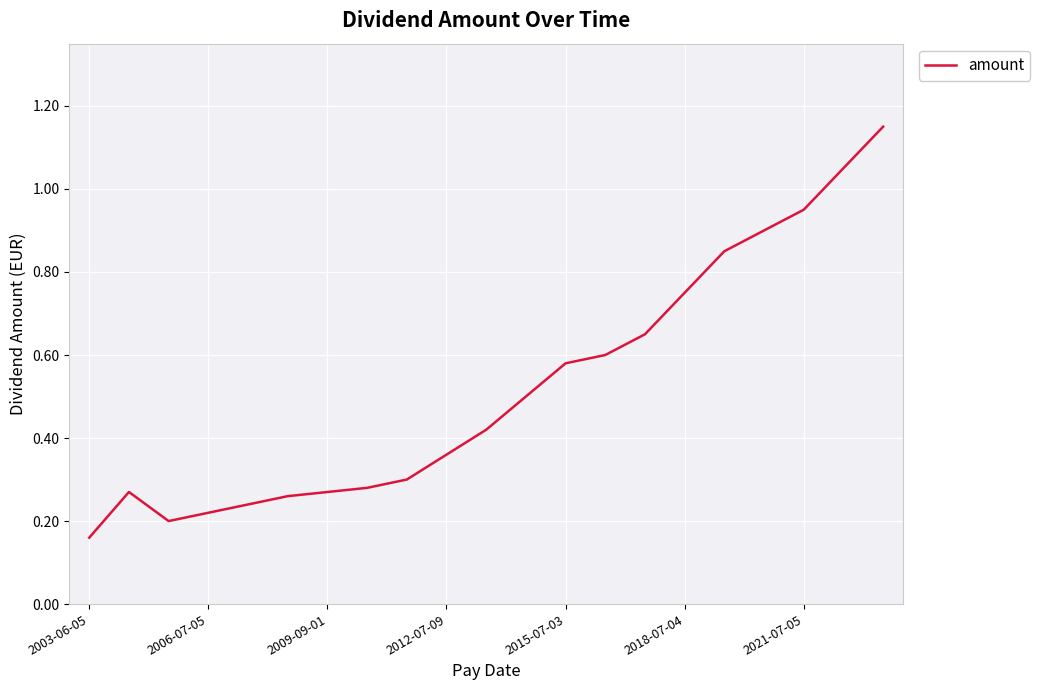

What is the difference between the maximum and minimum values?

1.0